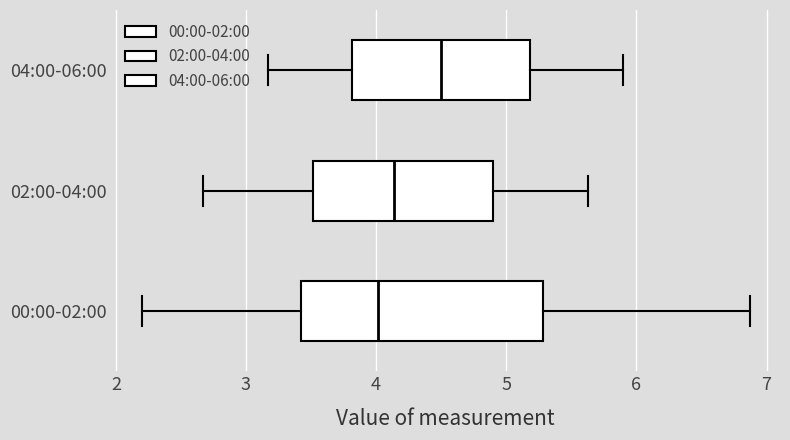

Comparing the boxes themselves (not the whiskers), which one is the widest?

00:00-02:00